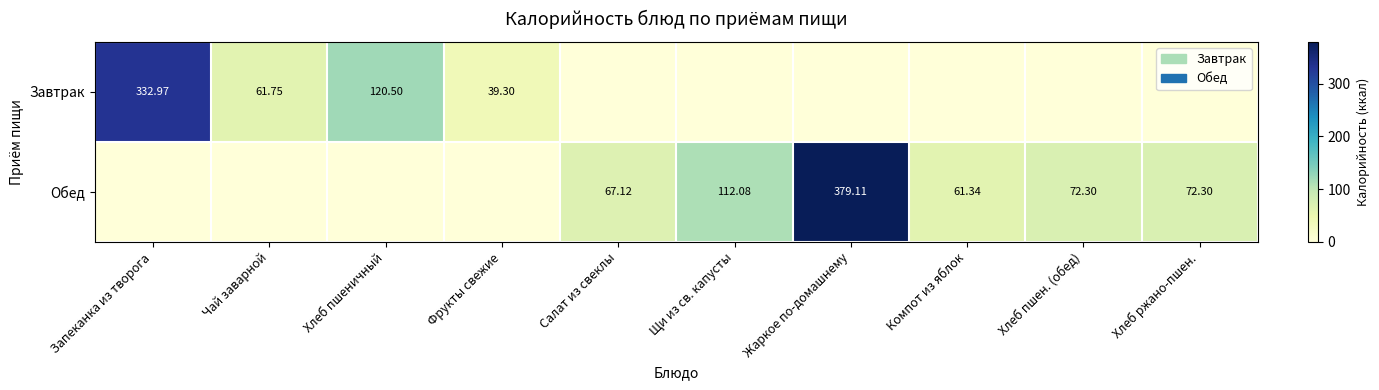

Where does the Обед series first go above 67?

Салат из свеклы